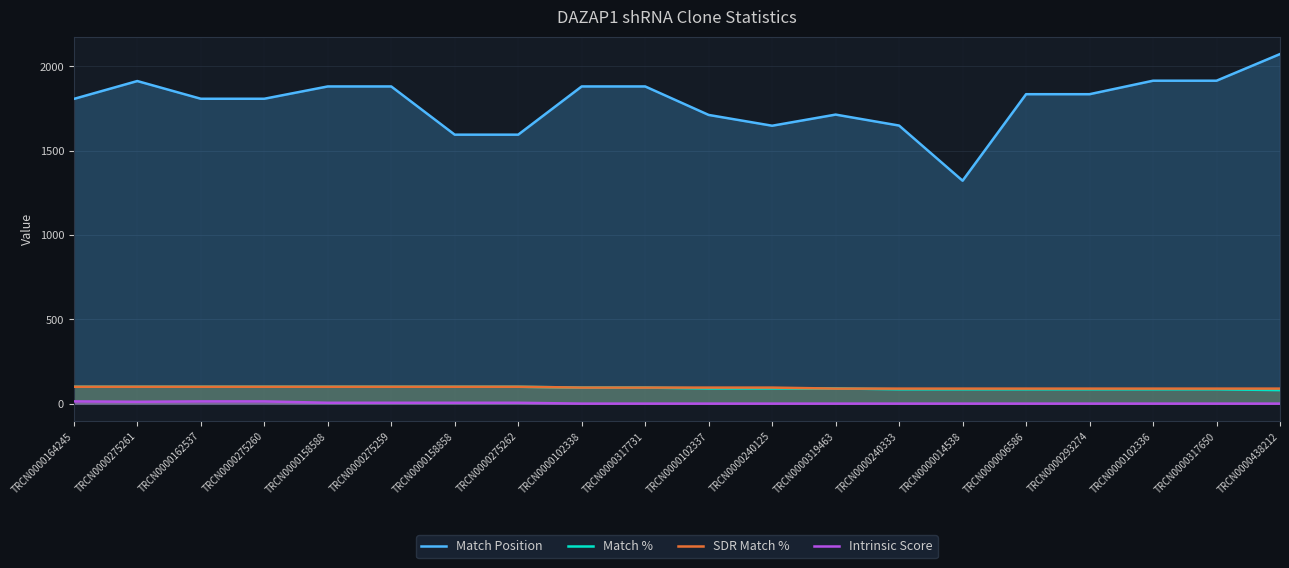

True or false: Intrinsic Score and Match % intersect in this chart.

False